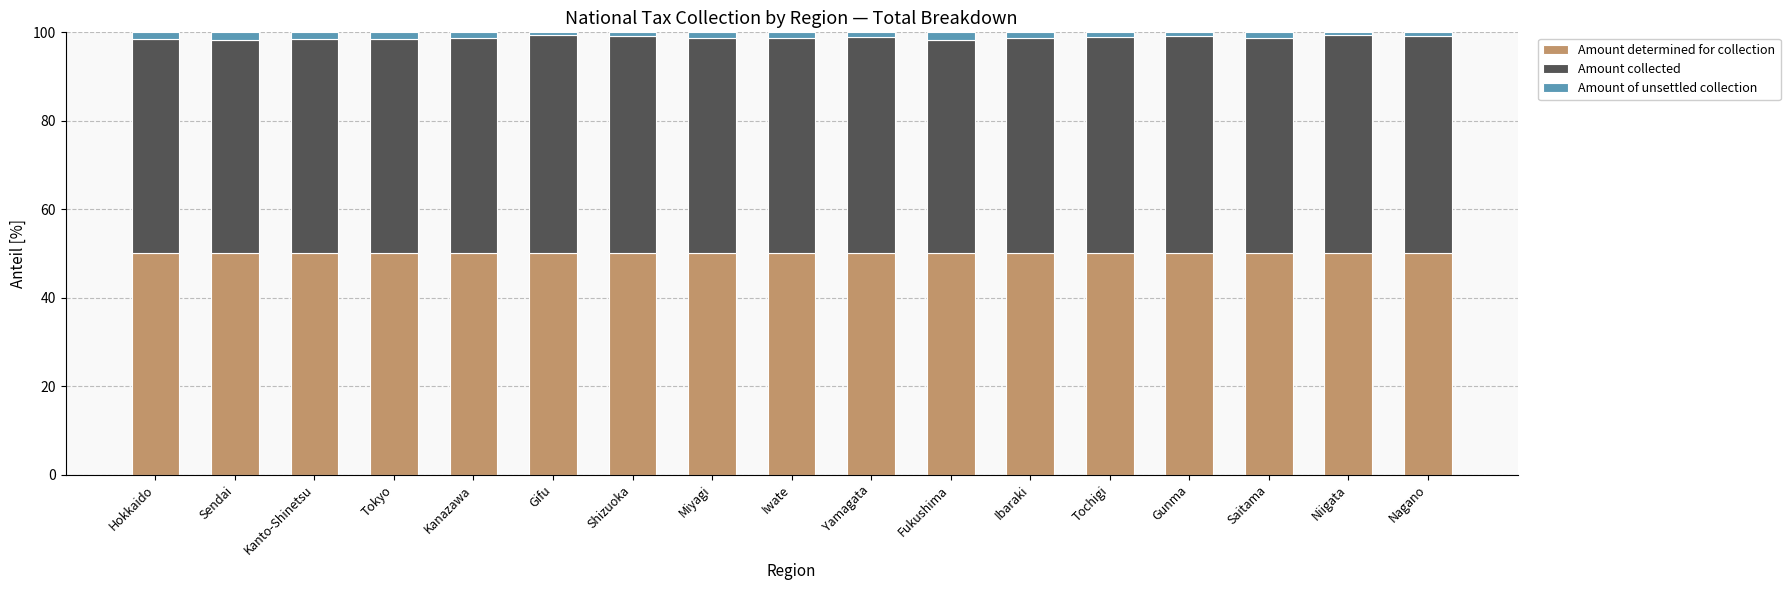

Is it true that Amount determined for collection equals 50.0 at Yamagata?

True